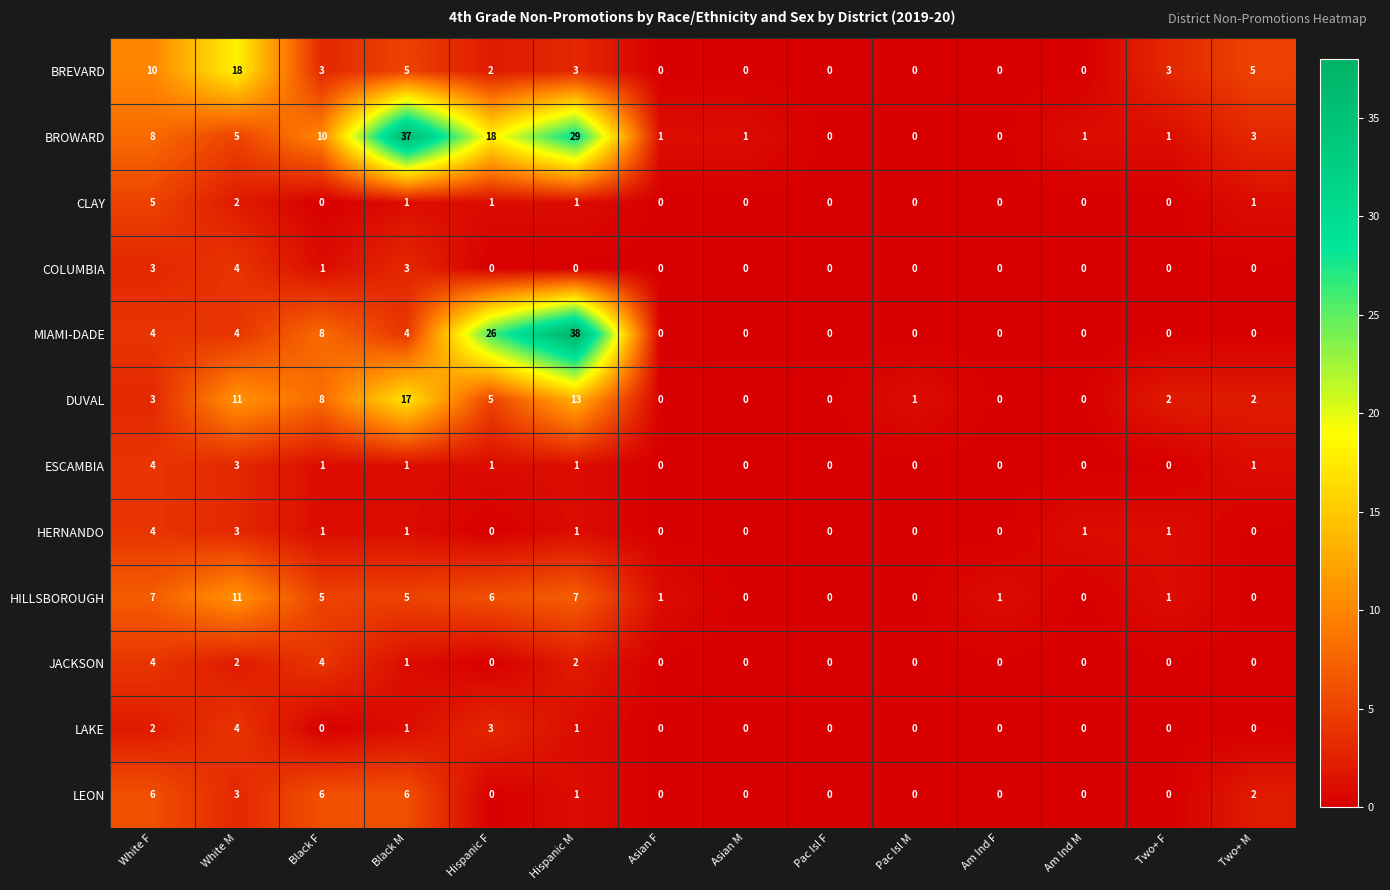

What is the difference between the BROWARD values at Asian F and White F?

7